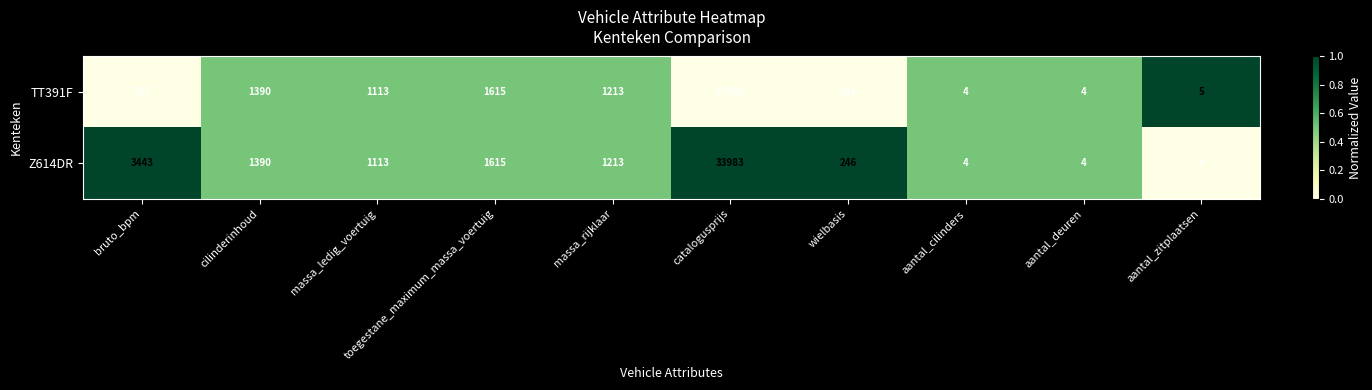

At which label does Z614DR first exceed 1213?

bruto_bpm